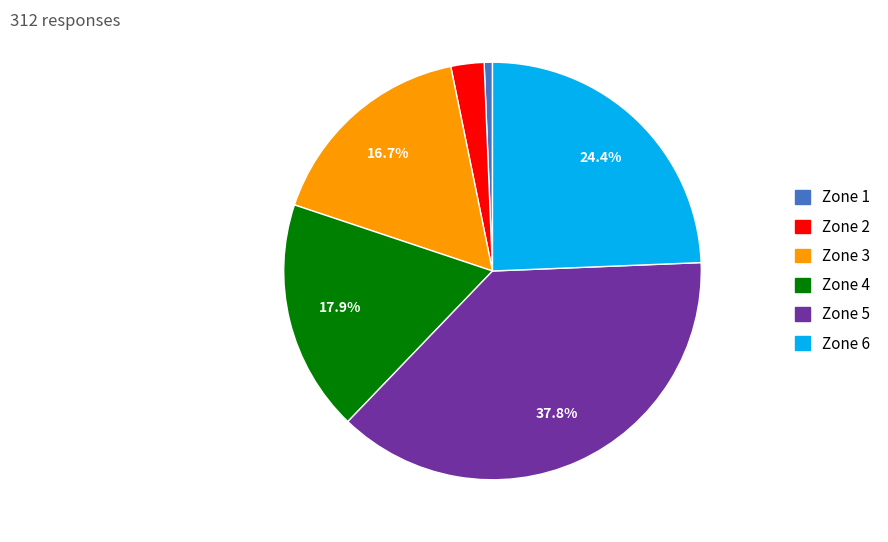

Is it true that Zone 1 is 1% of the pie?

True